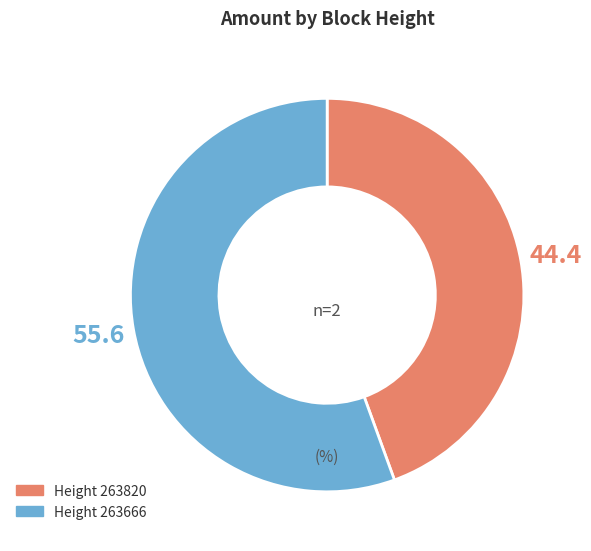

Is there any slice that represents more than half of the pie?

Yes